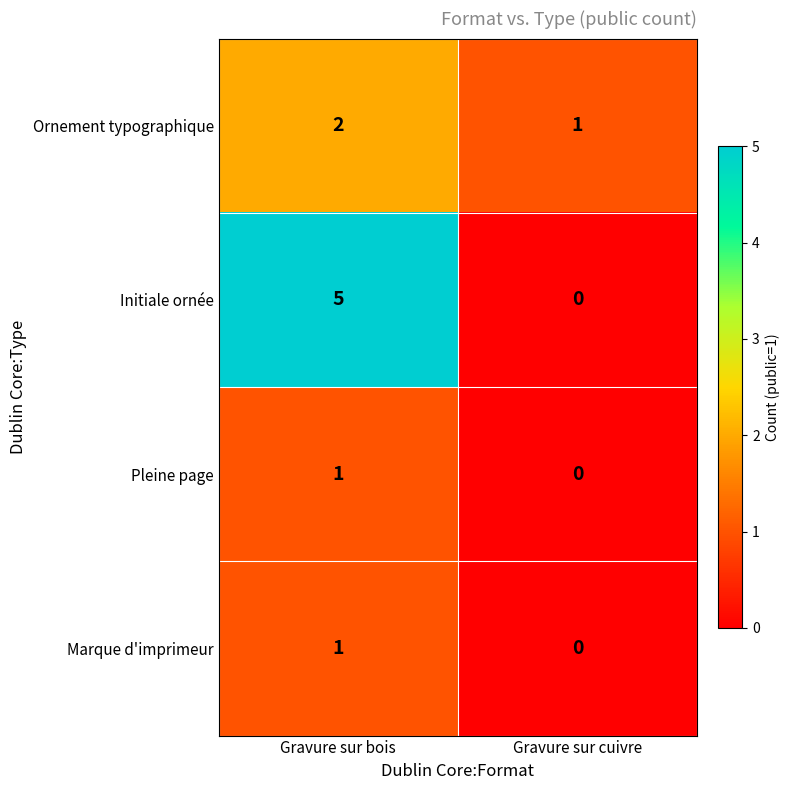

Which series changed the most between Gravure sur bois and Gravure sur cuivre?

Initiale ornée